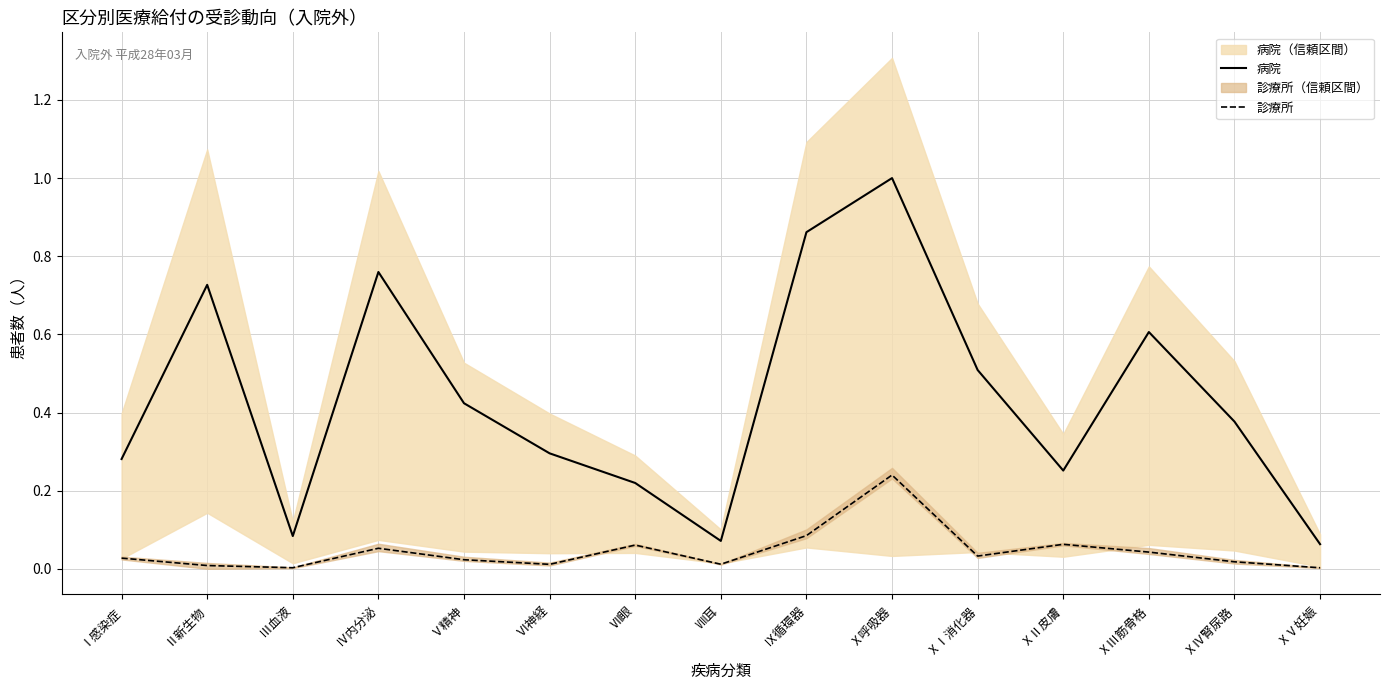

What is the sum of all 診療所 values?

0.7